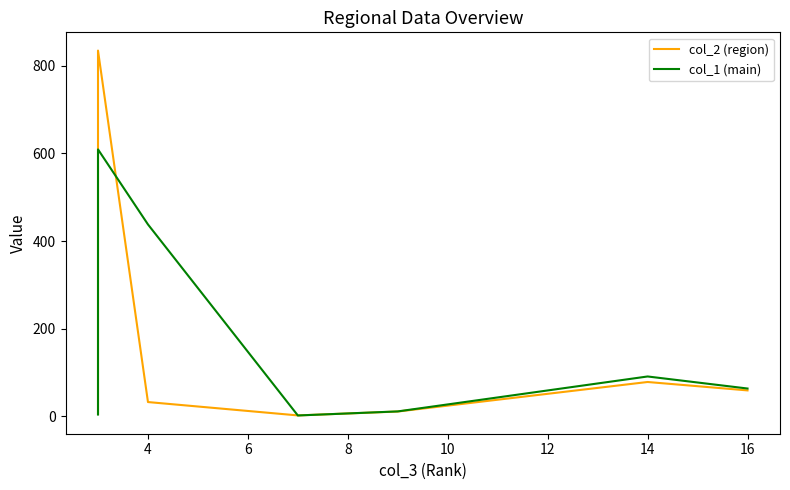

What is the highest value of the col_1 (main) series?

609.2